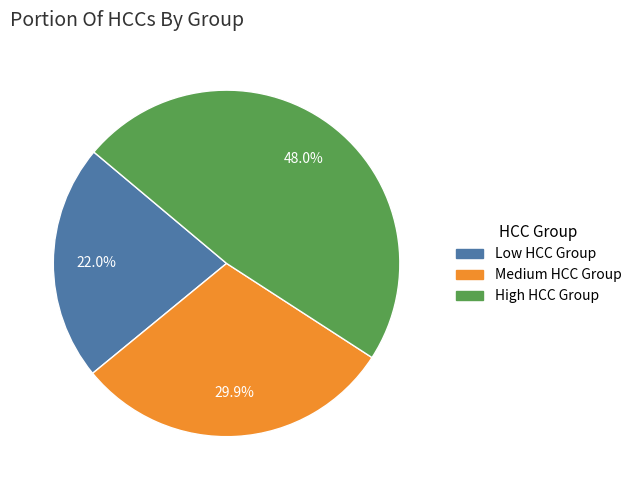

Combined, what portion of the pie is High HCC Group and Low HCC Group?

70.1%